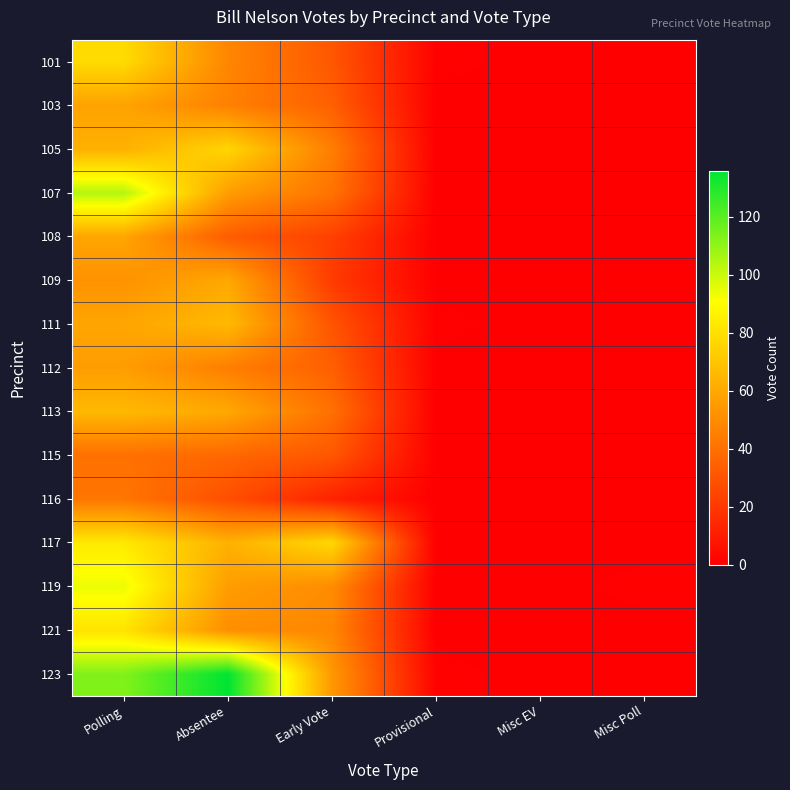

Which series has the largest total across all categories?

123